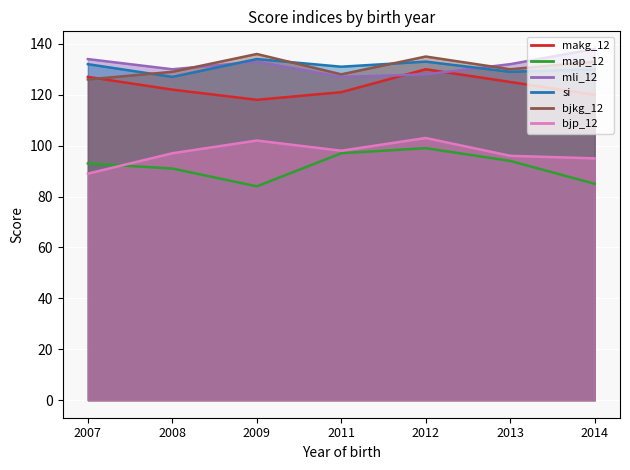

In bjp_12, how many points are lower than both neighbors (excluding endpoints)?

1